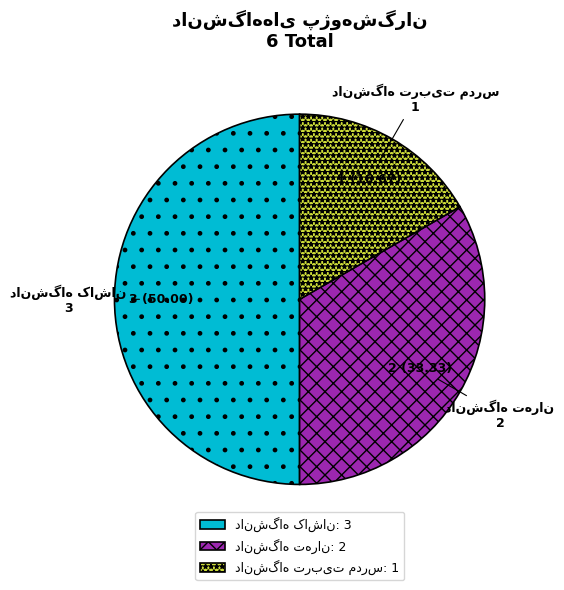

Which has a higher value, دانشگاه تربیت مدرس or دانشگاه کاشان?

دانشگاه کاشان